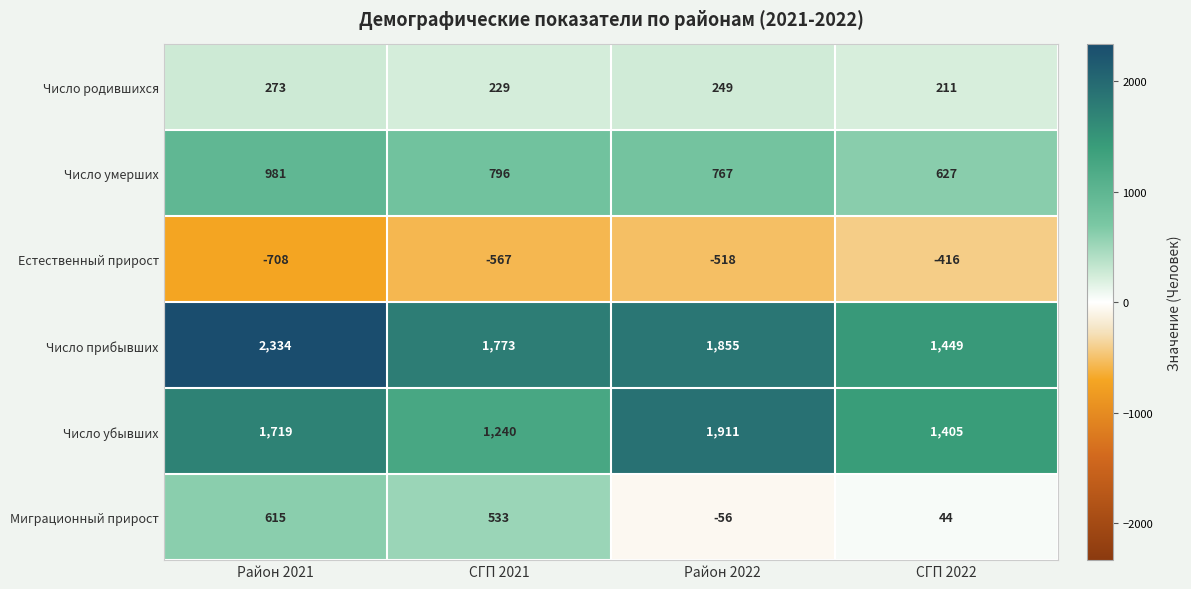

How many categories are shown in the chart?

4